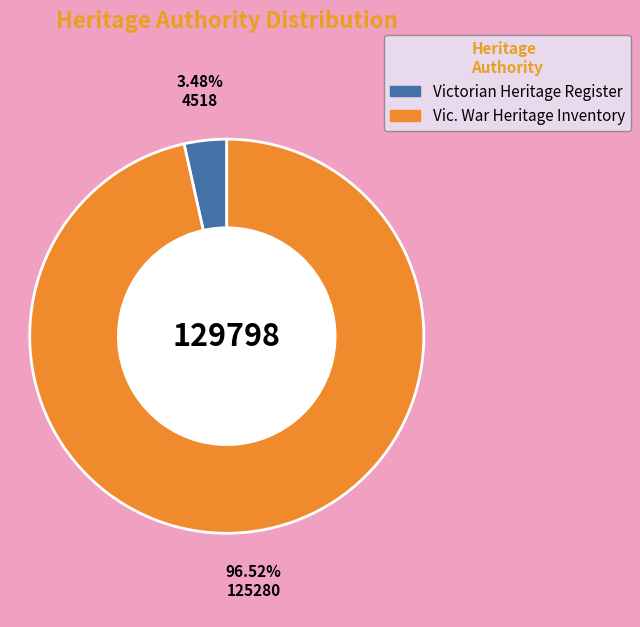

Approximately how many times larger is the value at Vic. War Heritage Inventory compared to Victorian Heritage Register?

27.7